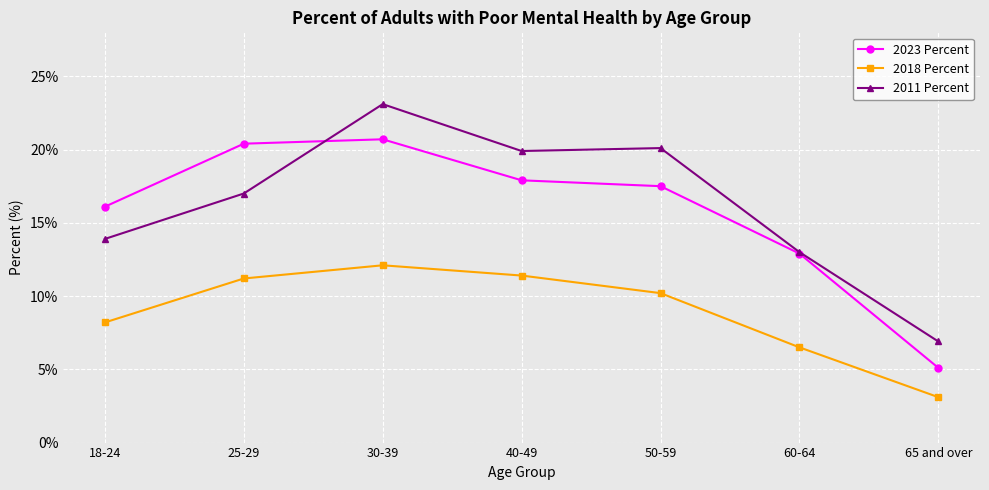

What is the maximum value shown in the chart?

23.1